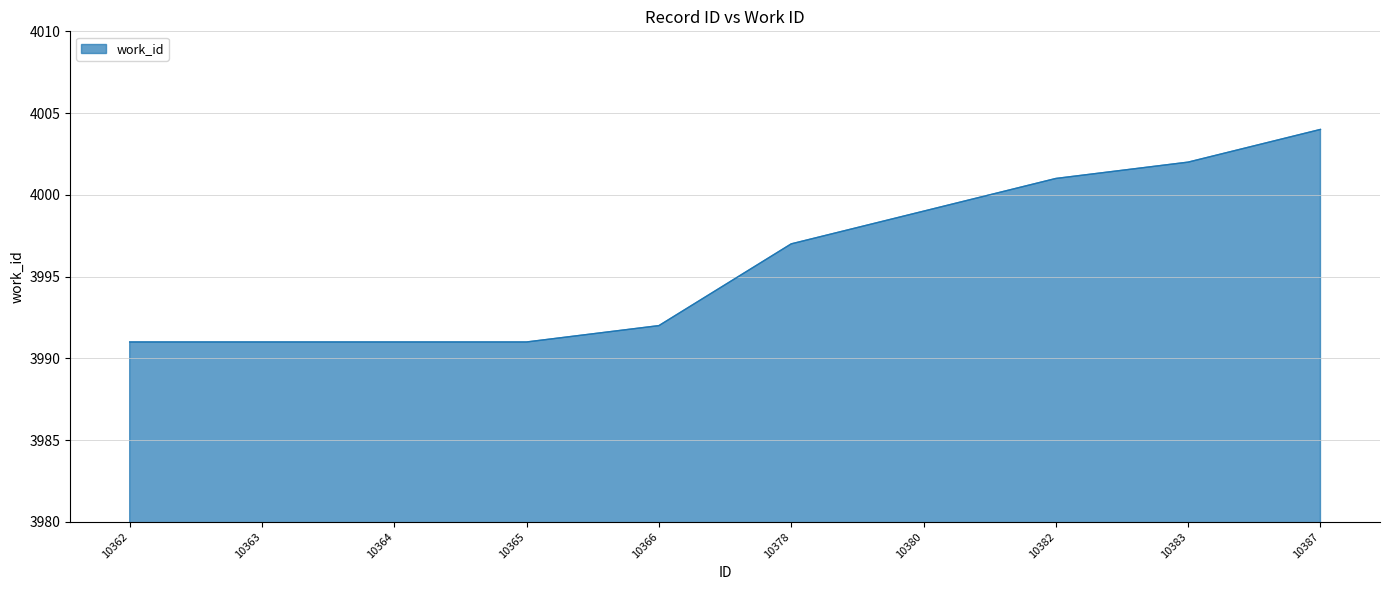

Reading left to right, extract all data points from this chart.

3991	3991	3991	3991	3992	3997	3999	4001	4002	4004